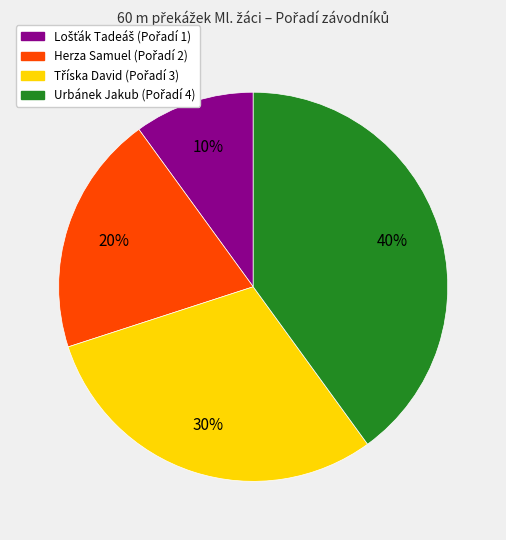

To the nearest percent, what is the combined percentage of Herza Samuel and Urbánek Jakub?

60%